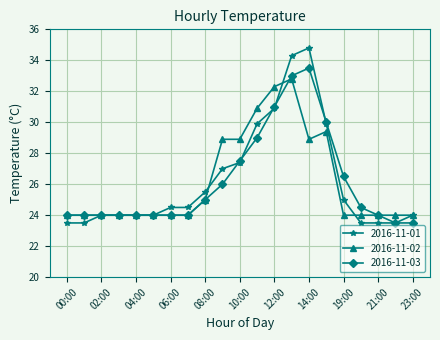

Reading left to right, list all the values displayed in this chart.

2016-11-01: 23.5	23.5	24.0	24.0	24.0	24.0	24.5	24.5	25.5	27.0	27.4	29.9	30.9	34.3	34.8	29.9	25.0	23.5	23.5	23.5	24.0
2016-11-02: 24.0	24.0	24.0	24.0	24.0	24.0	24.0	24.0	25.0	28.9	28.9	30.9	32.3	32.8	28.9	29.4	24.0	24.0	24.0	24.0	24.0
2016-11-03: 24.0	24.0	24.0	24.0	24.0	24.0	24.0	24.0	25.0	26.0	27.5	29.0	31.0	33.0	33.5	30.0	26.5	24.5	24.0	23.5	23.5